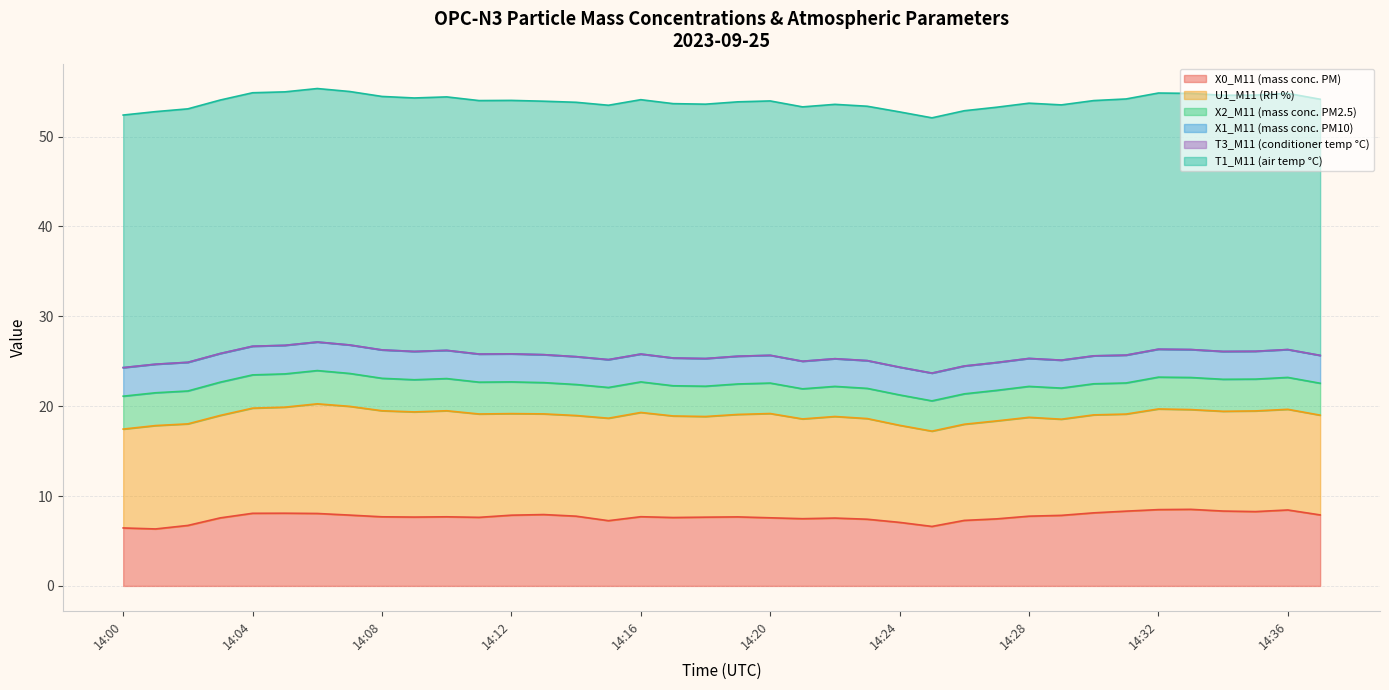

Reading left to right, list all the values displayed in this chart.

X0_M11 (mass conc. PM): 6.5	6.3	6.7	7.6	8.1	8.1	8.1	7.9	7.7	7.7	7.7	7.6	7.9	7.9	7.8	7.3	7.7	7.6	7.7	7.7	7.6	7.5	7.5	7.4	7.1	6.6	7.3	7.5	7.8	7.8	8.1	8.3	8.5	8.5	8.3	8.3	8.4	7.9
U1_M11 (RH %): 11.0	11.5	11.3	11.4	11.7	11.8	12.2	12.1	11.8	11.7	11.8	11.5	11.3	11.2	11.2	11.4	11.6	11.3	11.2	11.4	11.6	11.1	11.3	11.2	10.8	10.6	10.7	10.9	11.0	10.7	10.9	10.8	11.2	11.1	11.1	11.2	11.2	11.1
X2_M11 (mass conc. PM2.5): 3.7	3.6	3.7	3.7	3.7	3.7	3.7	3.7	3.6	3.6	3.6	3.5	3.5	3.5	3.5	3.4	3.4	3.4	3.4	3.4	3.4	3.4	3.4	3.4	3.4	3.4	3.4	3.4	3.4	3.5	3.5	3.5	3.5	3.6	3.6	3.5	3.5	3.5
X1_M11 (mass conc. PM10): 3.2	3.2	3.2	3.2	3.2	3.2	3.2	3.2	3.2	3.1	3.1	3.1	3.1	3.1	3.1	3.1	3.1	3.1	3.1	3.1	3.1	3.1	3.1	3.1	3.1	3.1	3.1	3.1	3.1	3.1	3.1	3.1	3.1	3.1	3.1	3.1	3.1	3.1
T3_M11 (conditioner temp °C): 0.0	0.0	0.0	0.0	0.0	0.0	0.0	0.0	0.0	0.0	0.0	0.0	0.0	0.0	0.0	0.0	0.0	0.0	0.0	0.0	0.0	0.0	0.0	0.0	0.0	0.0	0.0	0.0	0.0	0.0	0.0	0.0	0.0	0.0	0.0	0.0	0.0	0.0
T1_M11 (air temp °C): 28.1	28.1	28.2	28.2	28.2	28.2	28.2	28.2	28.2	28.2	28.2	28.2	28.2	28.2	28.3	28.3	28.3	28.3	28.3	28.3	28.3	28.3	28.3	28.3	28.4	28.4	28.4	28.4	28.4	28.4	28.4	28.5	28.5	28.5	28.5	28.5	28.5	28.5